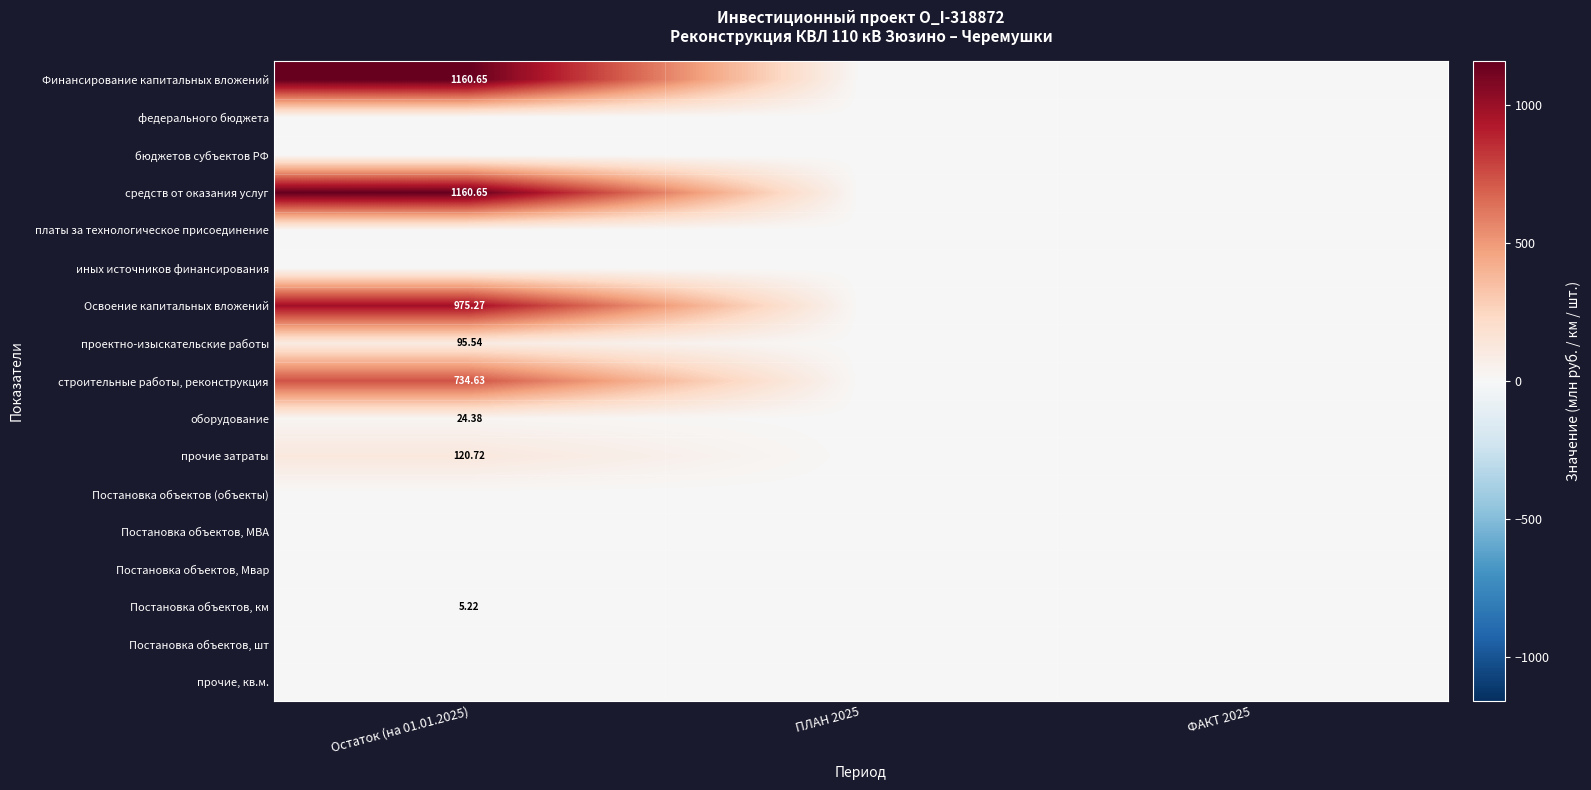

Between Остаток (на 01.01.2025) and ФАКТ 2025, which series saw the biggest shift?

Финансирование капитальных вложений